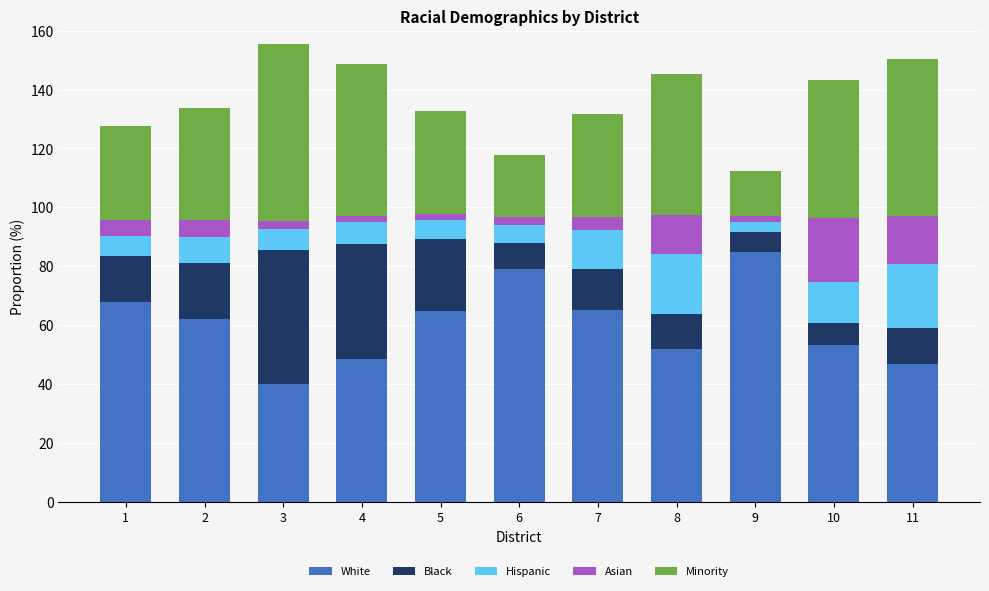

What is the total value across all series at 10?

143.3